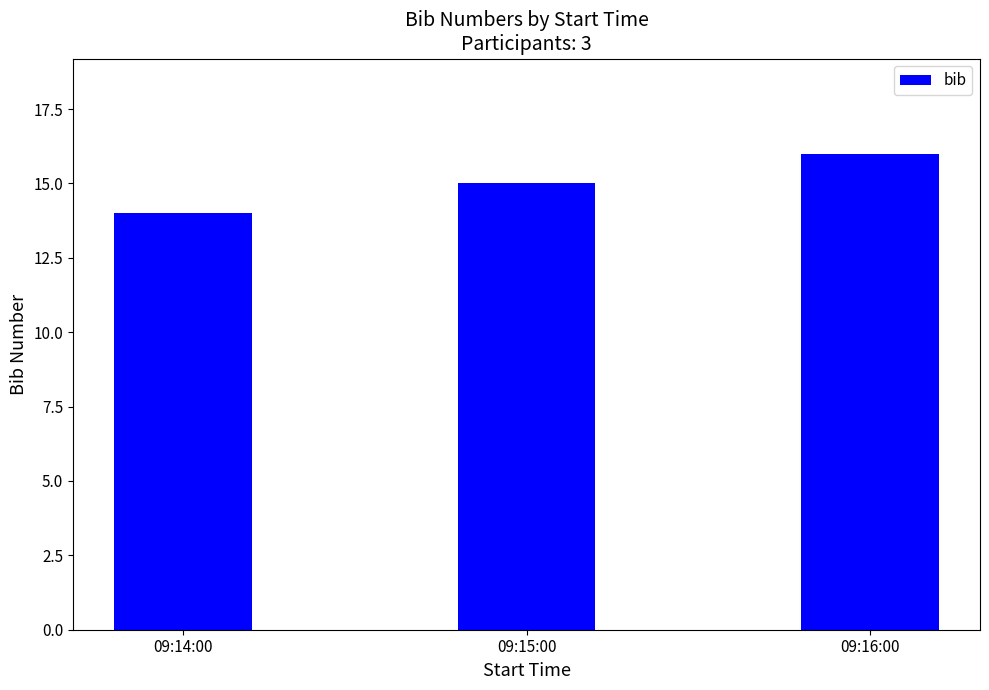

Count the values in the range 14 to 16.

3